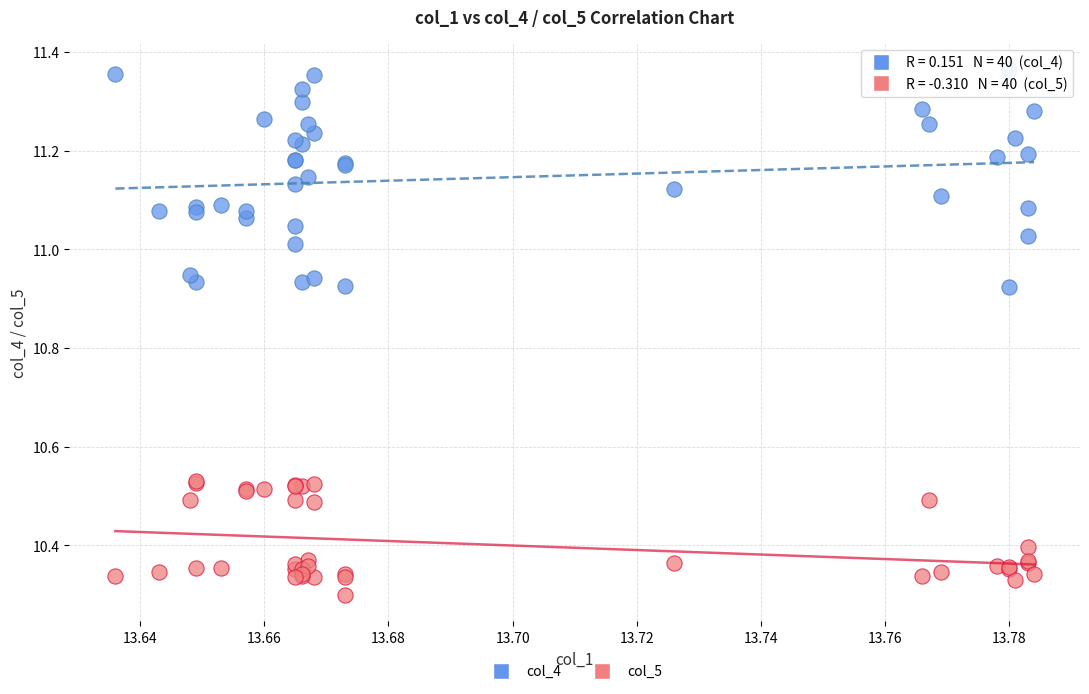

Which series reaches the maximum Y coordinate?

col_4